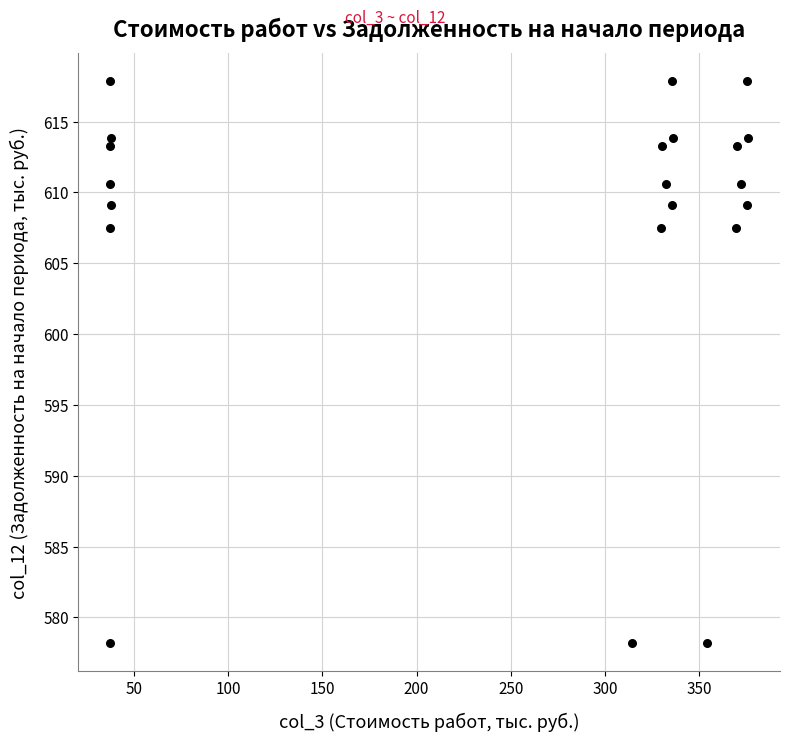

What is the range of Y values (max minus min)?

39.7